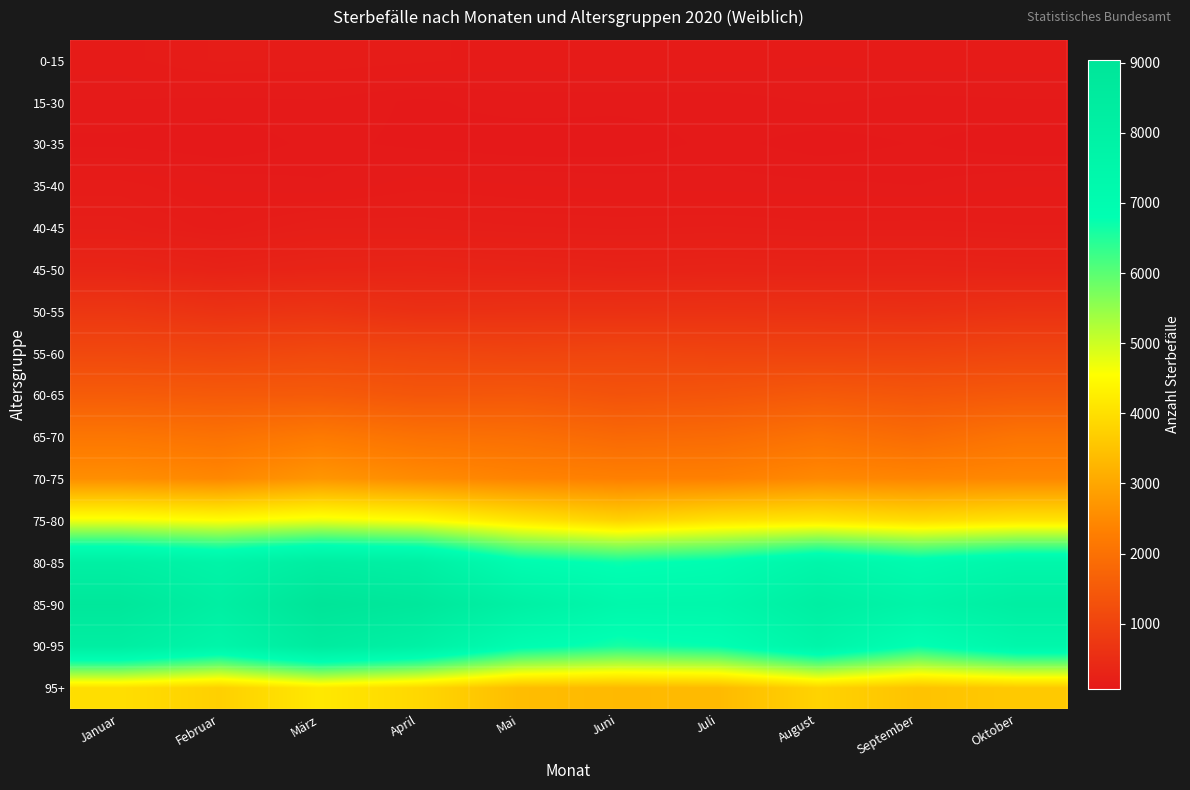

How many distinct data groups are displayed?

16